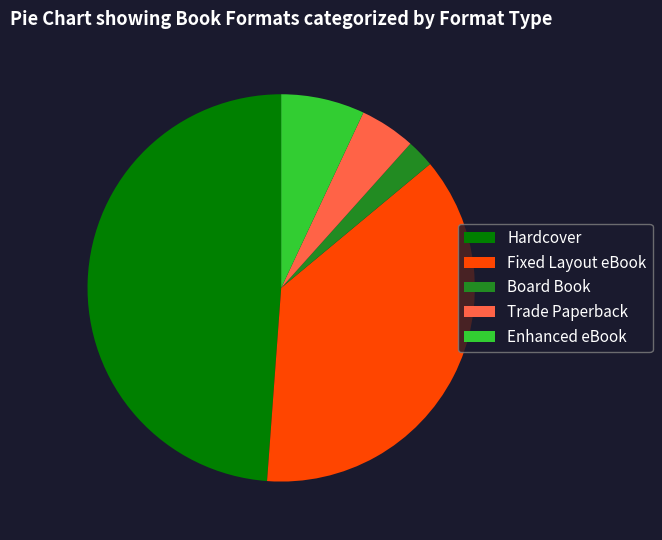

Does Board Book represent more than half of the total?

No